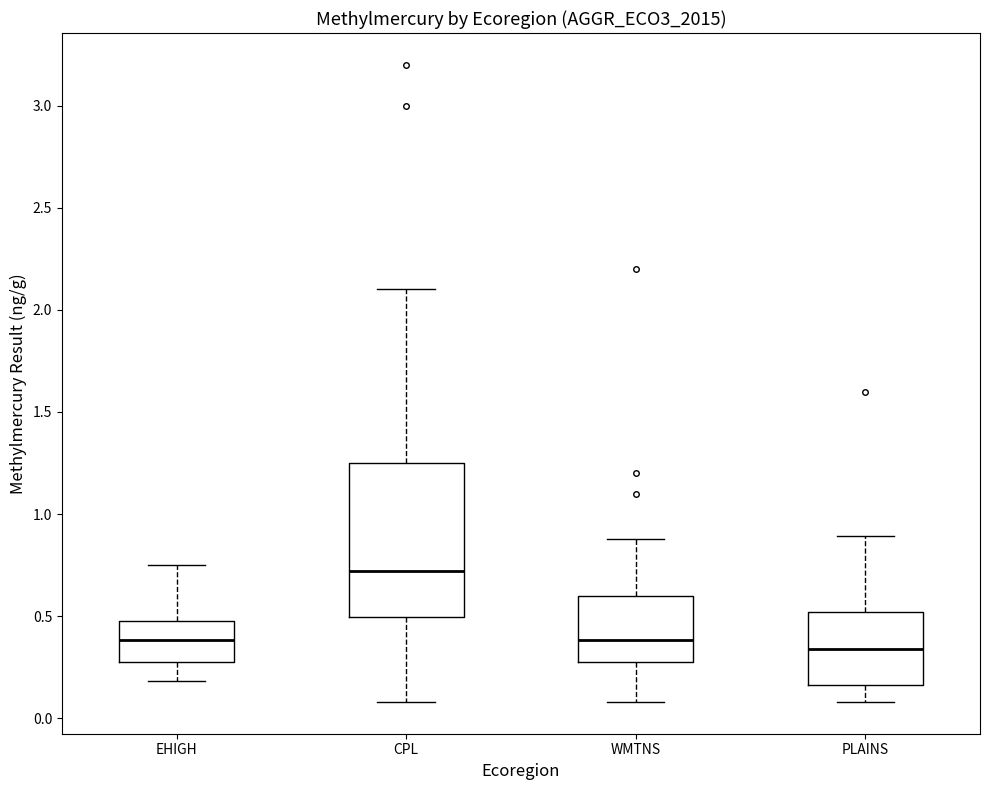

Reading left to right, transcribe this box plot: for each box, give where its median line is, the range the box spans, and where its two whiskers end, as read against the y-axis. The values are not printed on the chart, so give them approximately, as read against the axis.

EHIGH: median 0.40, box 0.30 to 0.50, whiskers 0.20 to 0.75
CPL: median 0.70, box 0.50 to 1.25, whiskers 0.10 to 2.10
WMTNS: median 0.40, box 0.30 to 0.60, whiskers 0.10 to 0.90
PLAINS: median 0.35, box 0.15 to 0.50, whiskers 0.10 to 0.90